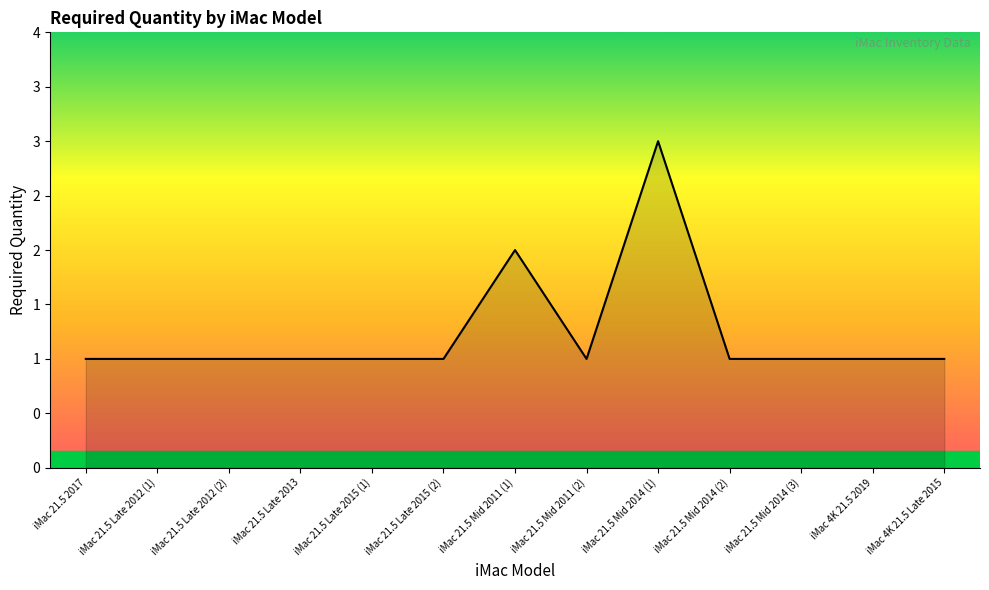

Approximately how many times larger is the value at iMac 21.5 Late 2015 (1) compared to iMac 21.5 Late 2012 (1)?

1.0